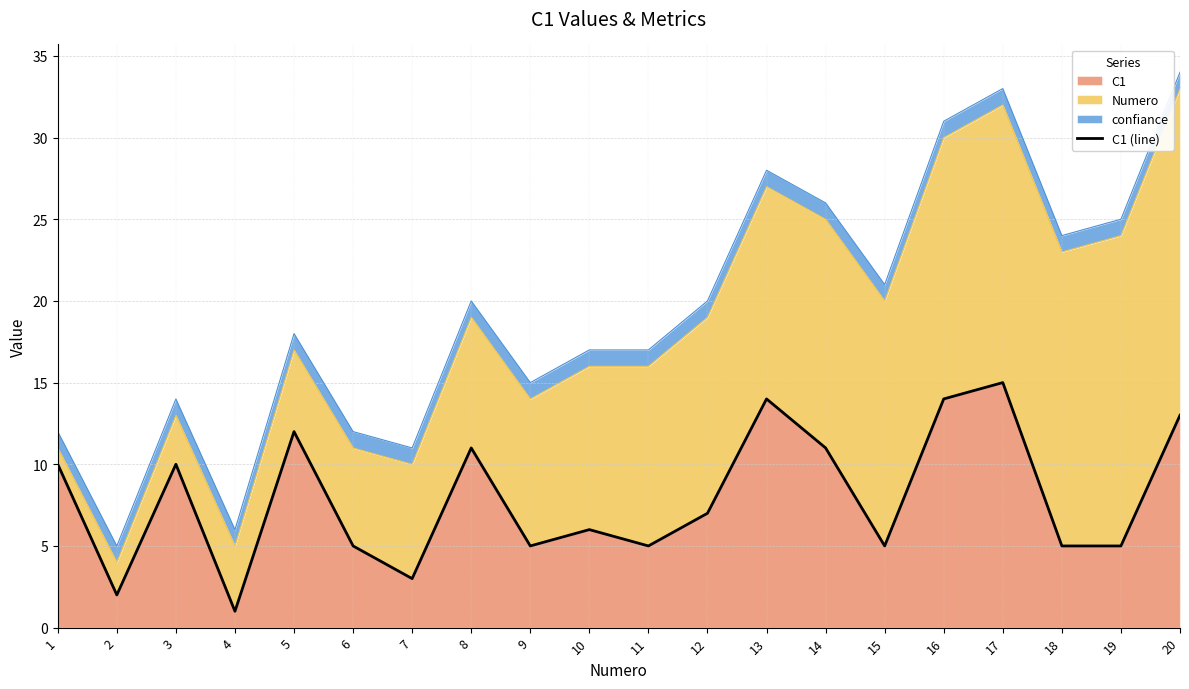

Reading left to right, transcribe all the data shown in this chart.

1=10	2=2	3=10	4=1	5=12	6=5	7=3	8=11	9=5	10=6	11=5	12=7	13=14	14=11	15=5	16=14	17=15	18=5	19=5	20=13